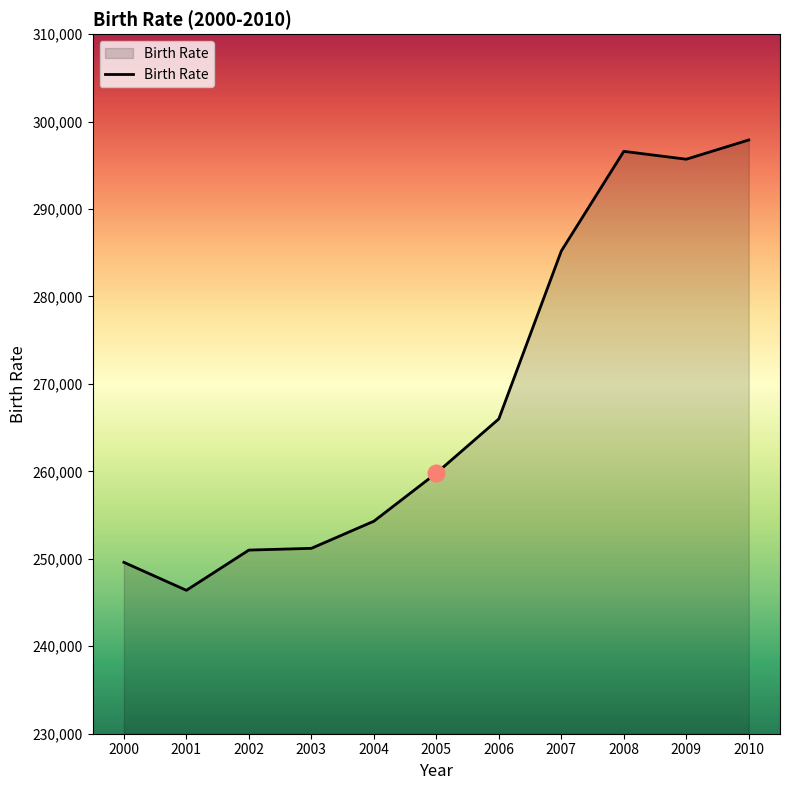

At which category does the chart reach its minimum across all series?

2001